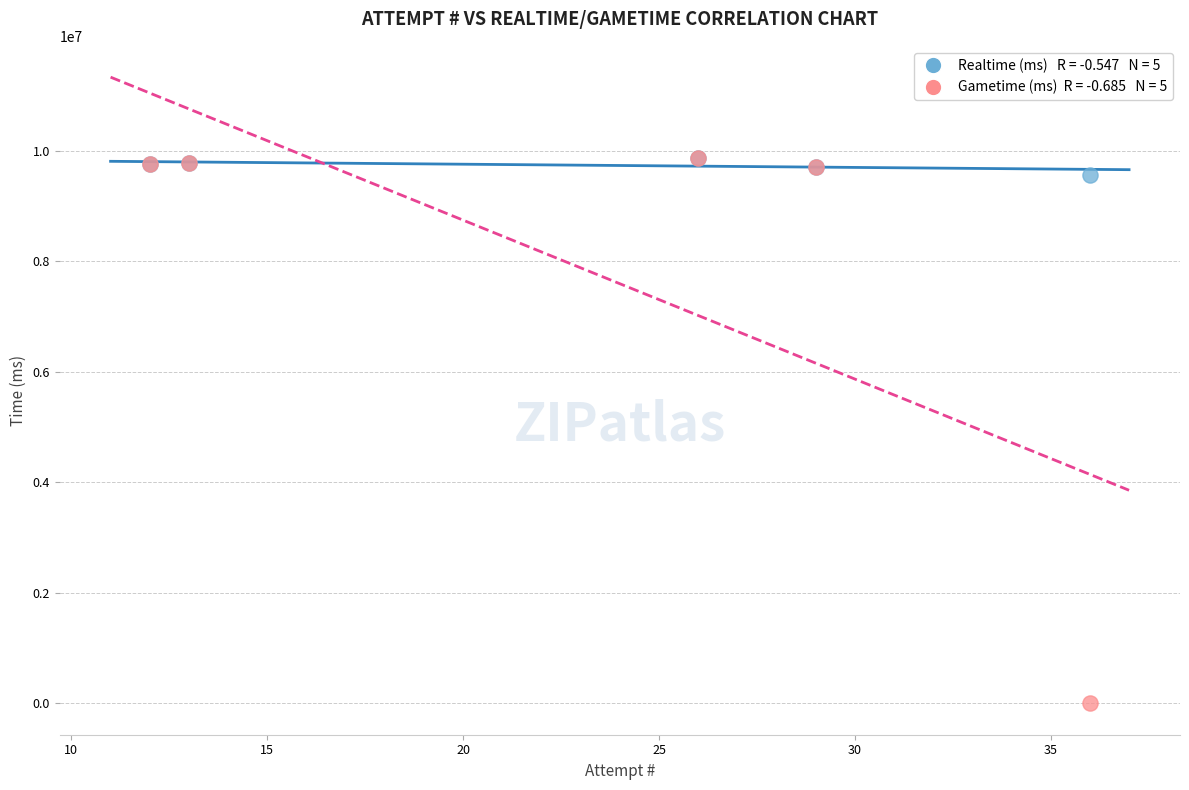

Across all series, what Y value is closest to 4938867?

9572662